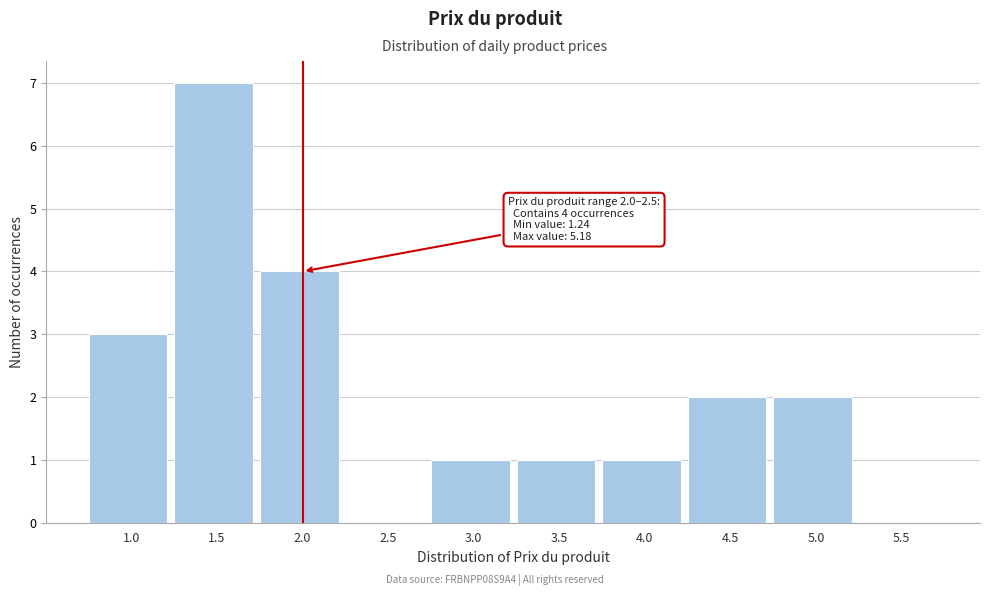

Reading right to left, what are all the values shown in this chart?

5.5=0	5.0=2	4.5=2	4.0=1	3.5=1	3.0=1	2.5=0	2.0=4	1.5=7	1.0=3